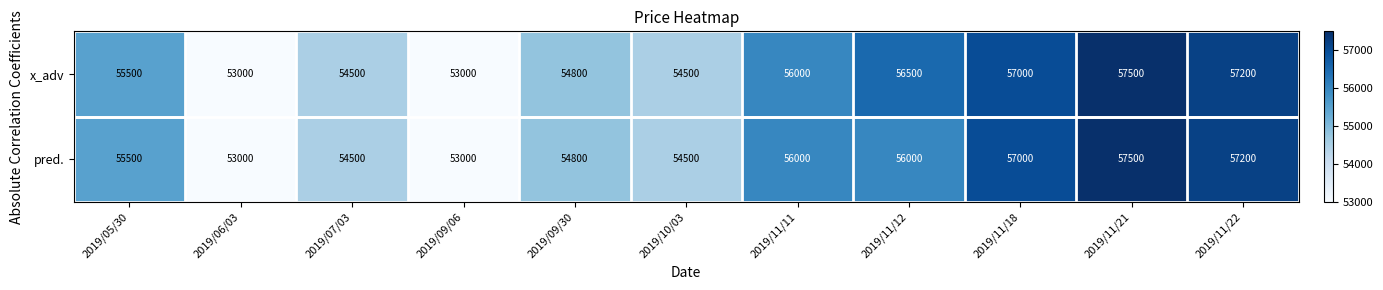

The x_adv series shows 55500 at 2019/05/30. True or false?

True